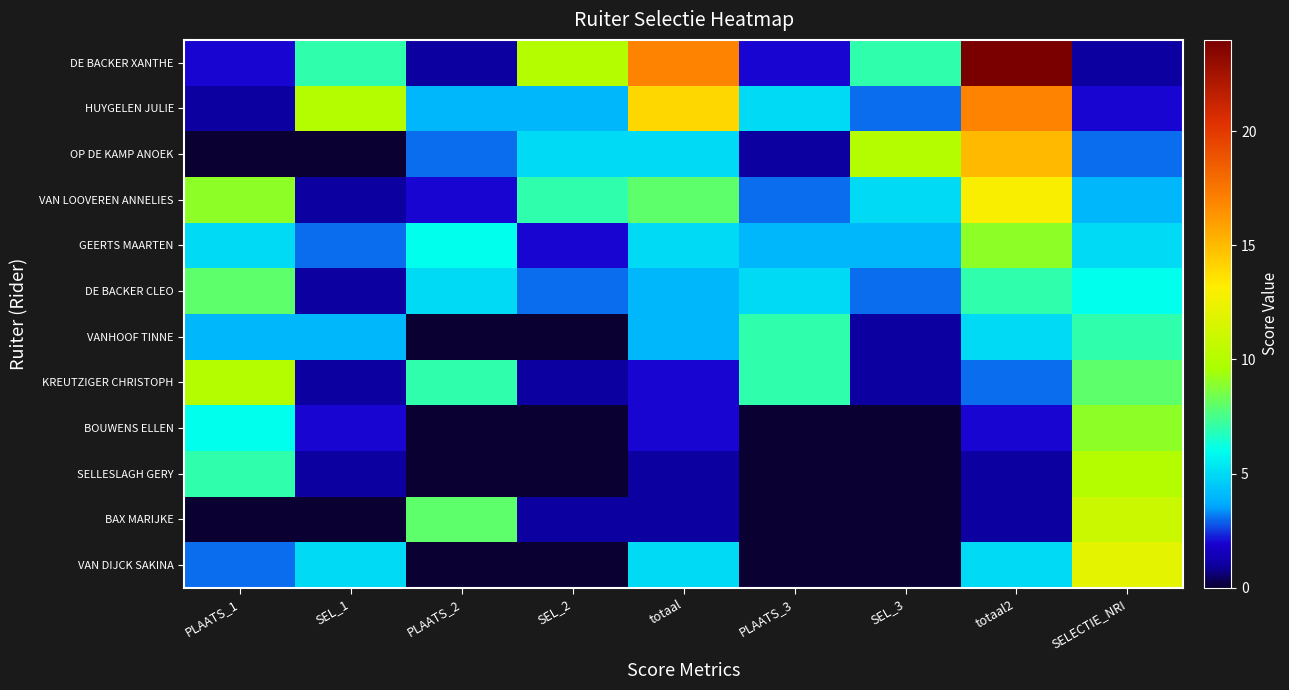

Which has a higher value, SEL_3 or PLAATS_2?

SEL_3